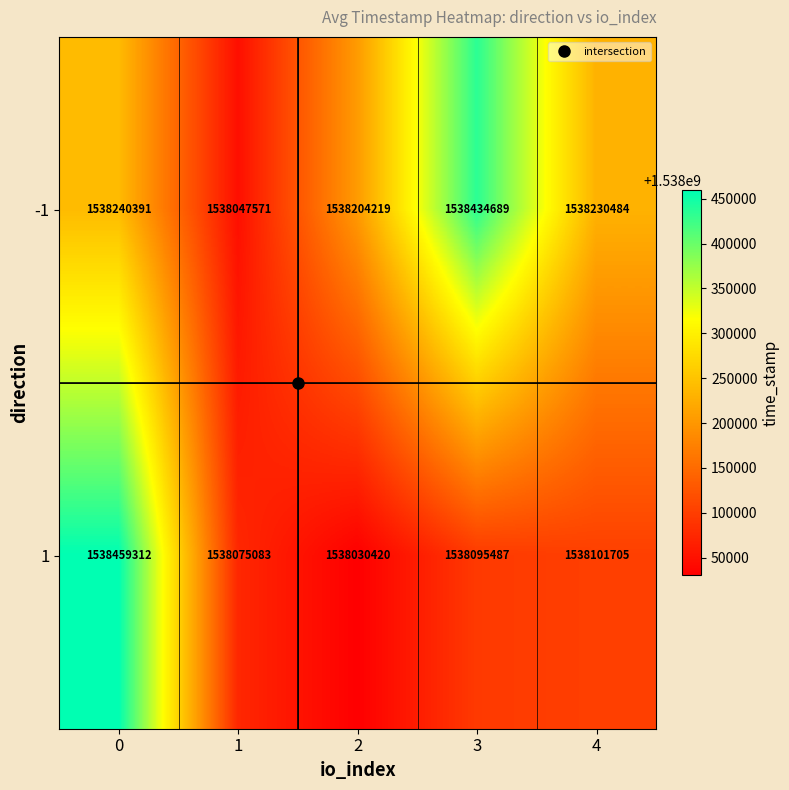

Which label corresponds to the smallest value in the chart?

2